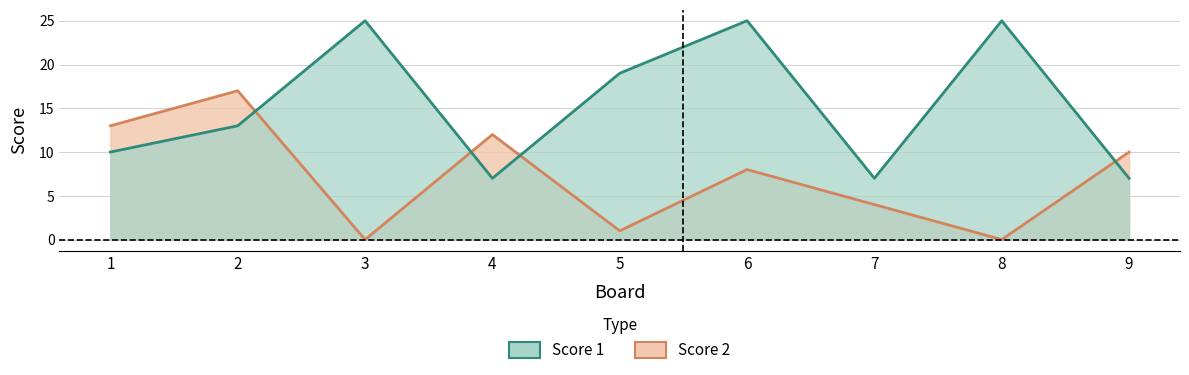

Reading left to right, extract all data points from this chart.

Score 1: 1=10	2=13	3=25	4=7	5=19	6=25	7=7	8=25	9=7
Score 2: 1=13	2=17	3=0	4=12	5=1	6=8	7=4	8=0	9=10